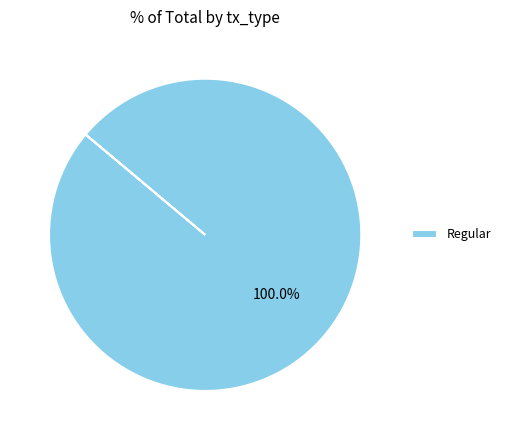

Count the number of slices in the pie.

1